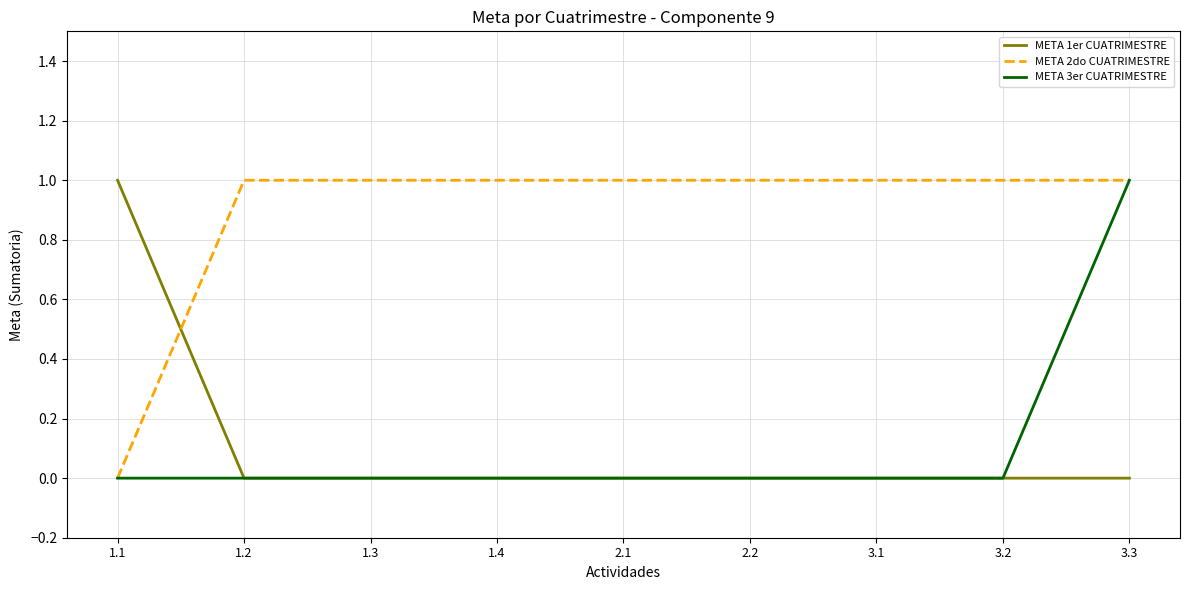

At which category is the sum across all series the highest?

3.3